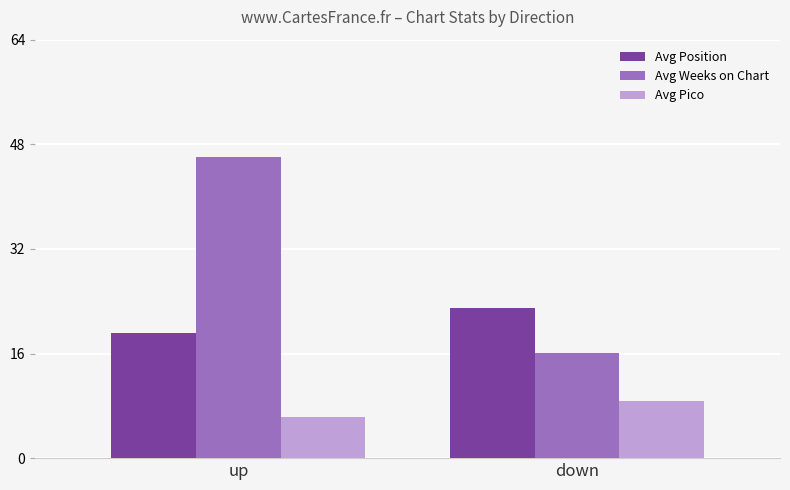

What is the difference between the Avg Pico values at down and up?

2.5